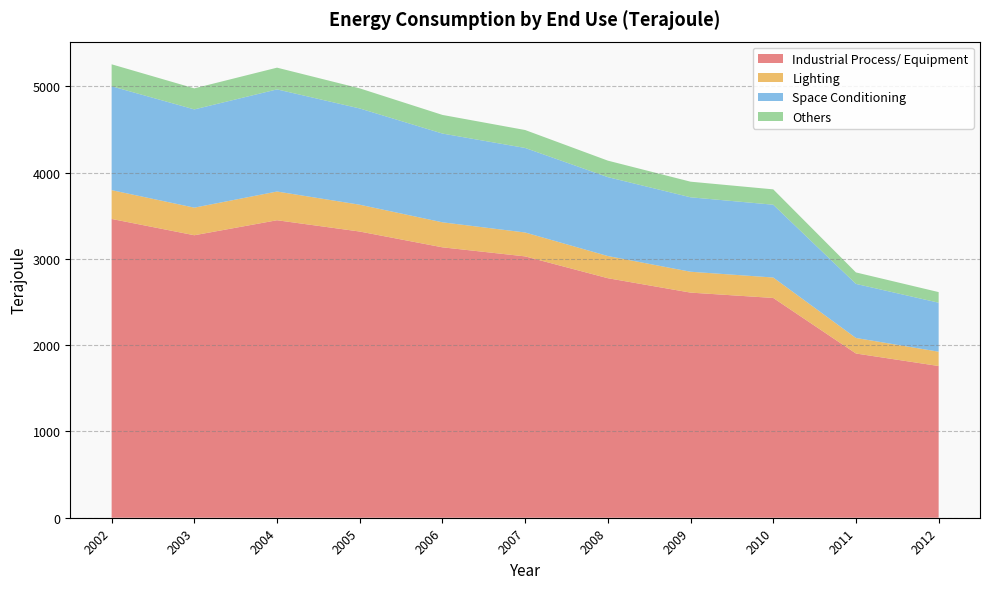

Reading left to right, extract all data points from this chart.

Industrial Process/ Equipment: 2002=3464	2003=3275	2004=3449	2005=3318	2006=3135	2007=3030	2008=2777	2009=2610	2010=2548	2011=1904	2012=1759
Lighting: 2002=334	2003=320	2004=333	2005=311	2006=290	2007=277	2008=257	2009=242	2010=237	2011=180	2012=166
Space Conditioning: 2002=1204	2003=1139	2004=1184	2005=1116	2006=1029	2007=980	2008=915	2009=863	2010=844	2011=627	2012=568
Others: 2002=255	2003=244	2004=252	2005=233	2006=216	2007=208	2008=191	2009=181	2010=178	2011=133	2012=123